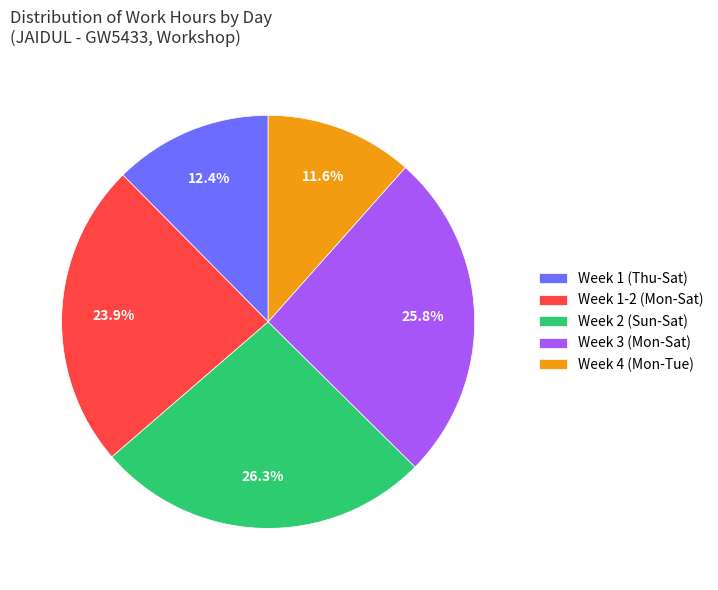

How many segments does this pie chart have?

5